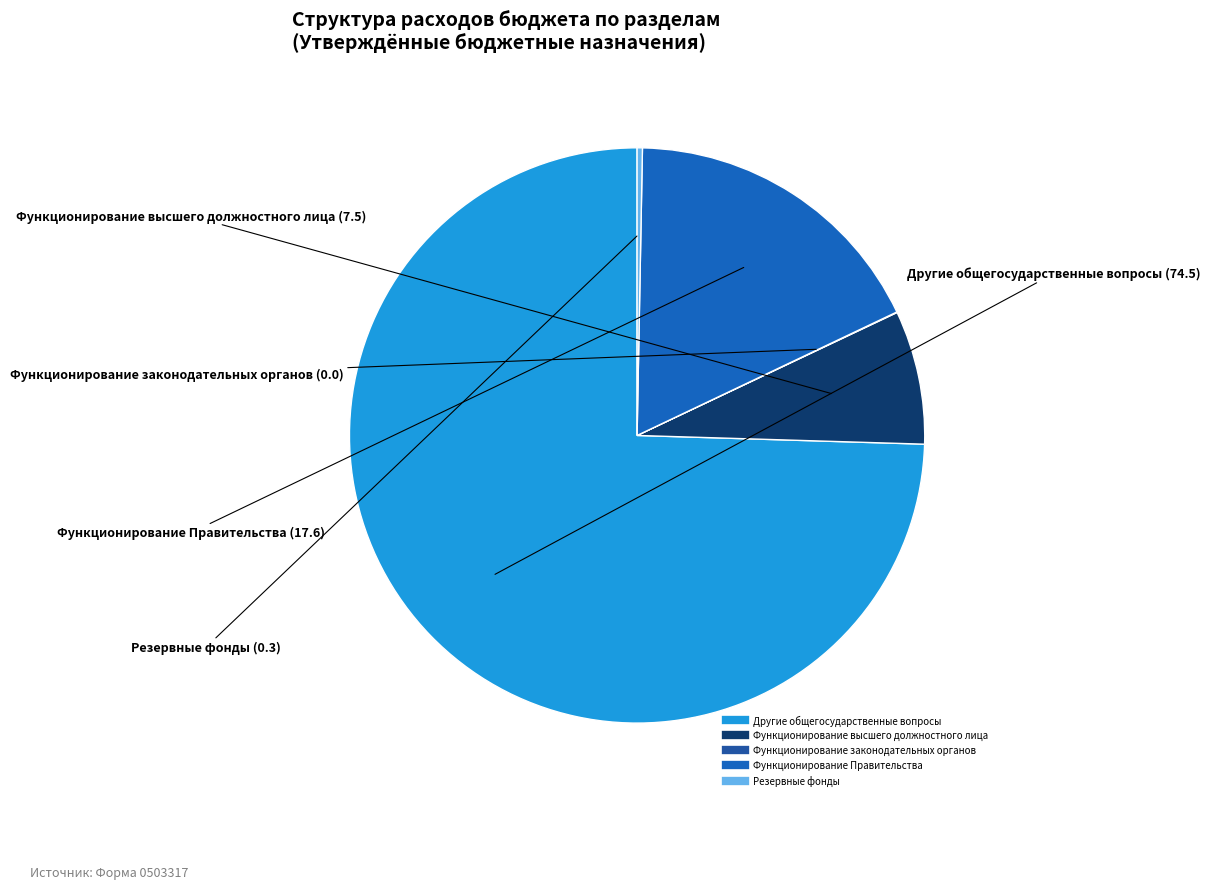

How many segments does this pie chart have?

5